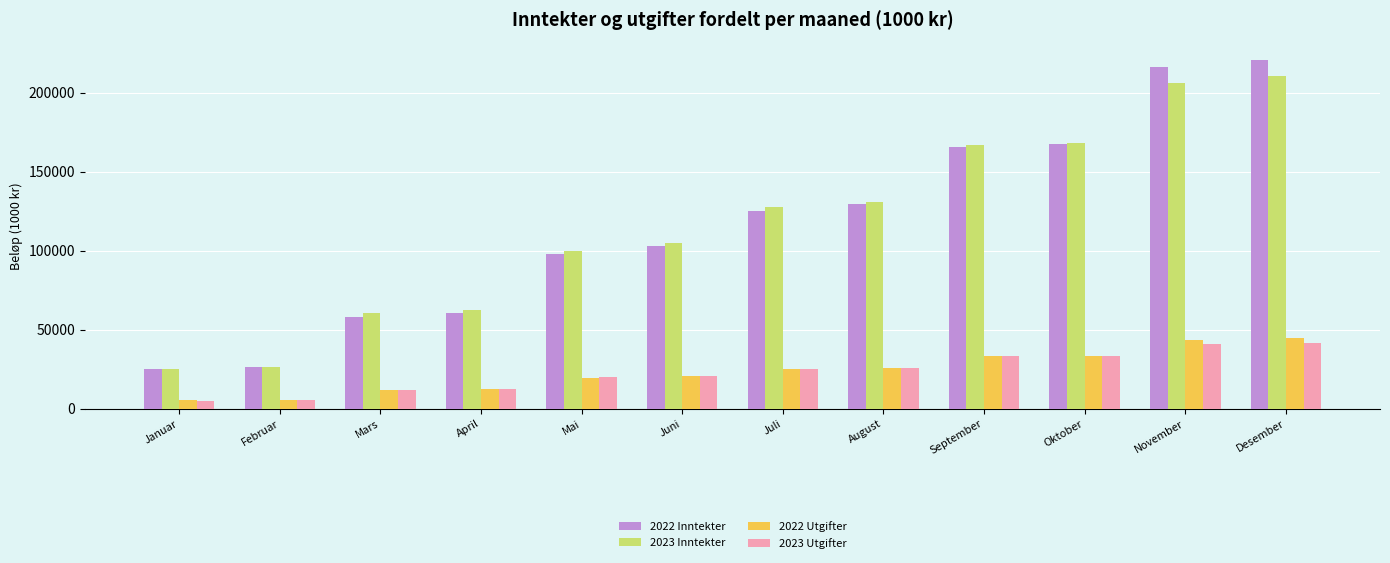

How many bars are there in each group?

4